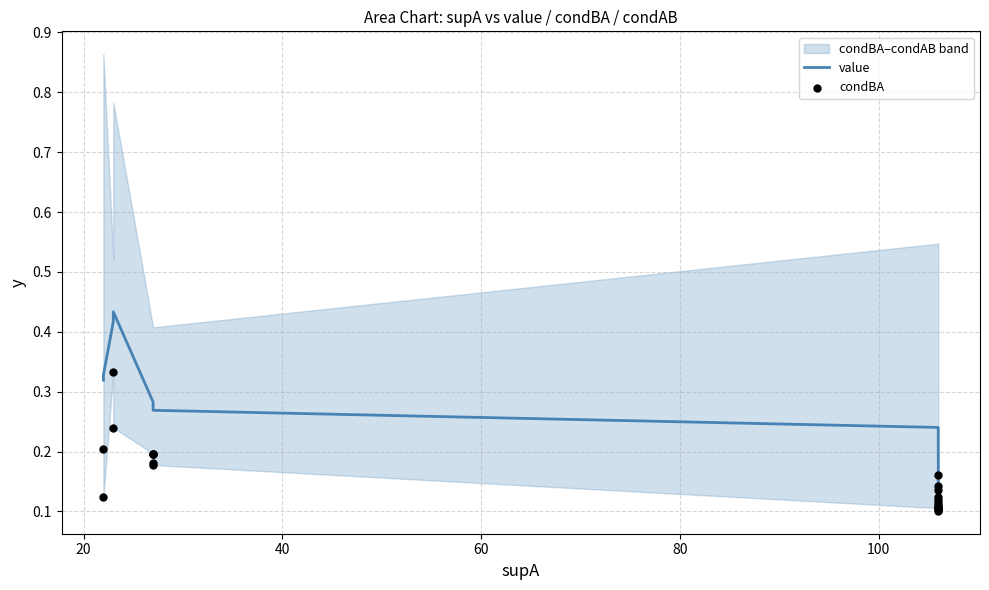

Which series reaches the minimum Y coordinate?

condBA